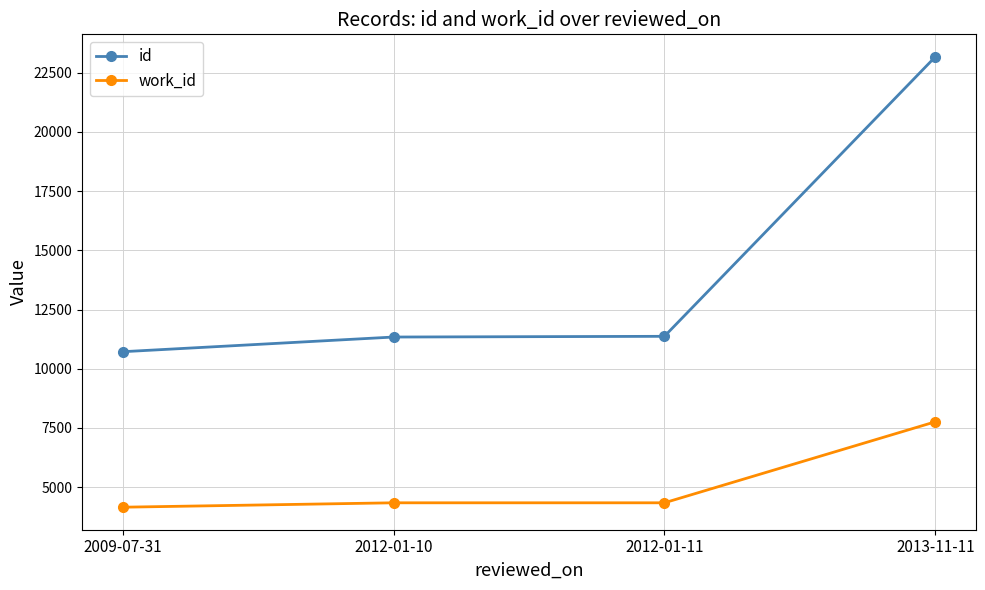

Rank the series by their maximum value, from highest to lowest.

id, work_id